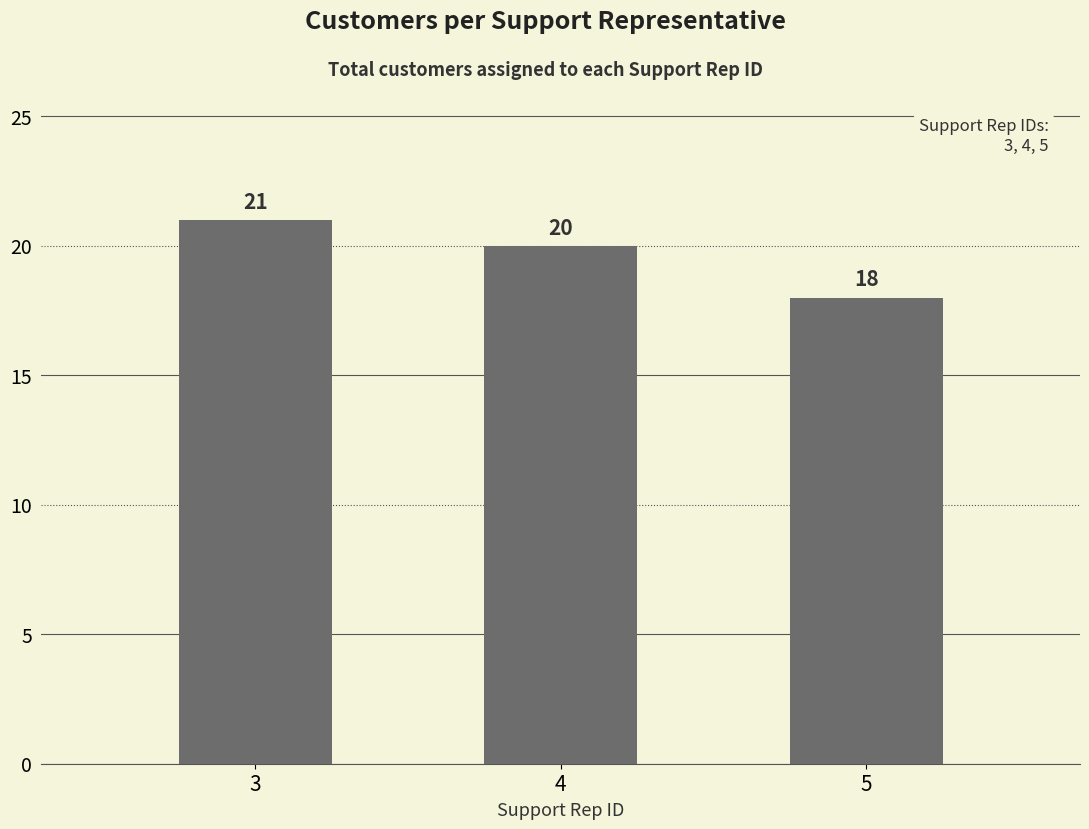

Is it true that the value at 3 is 13?

False